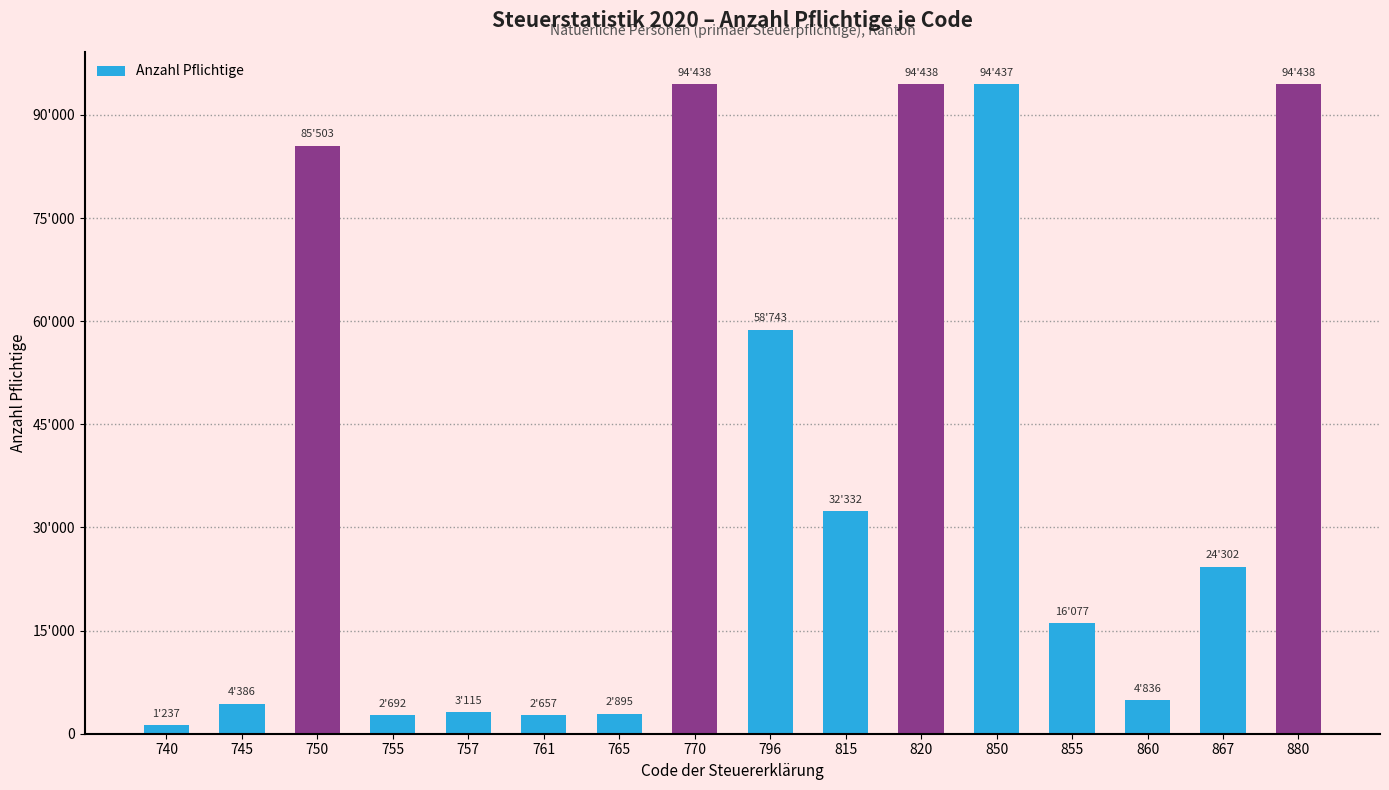

Are the bars horizontal?

No